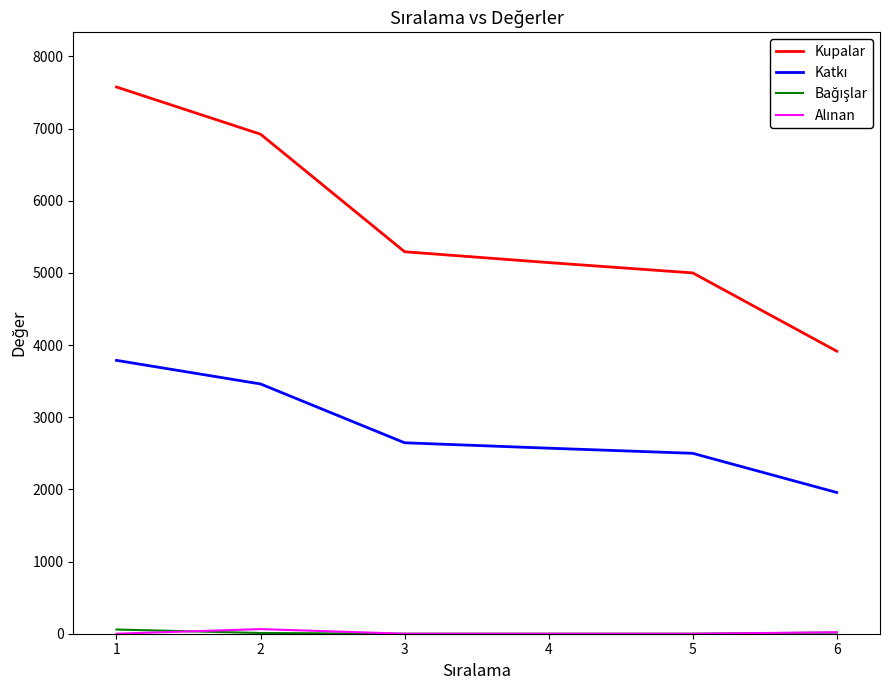

Which series has the largest total across all categories?

Kupalar